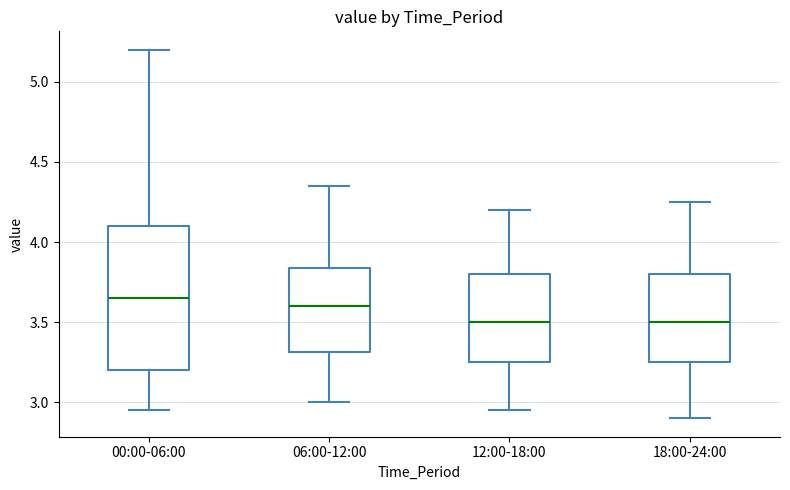

Which box is the tallest, from its lower edge to its upper edge?

00:00-06:00